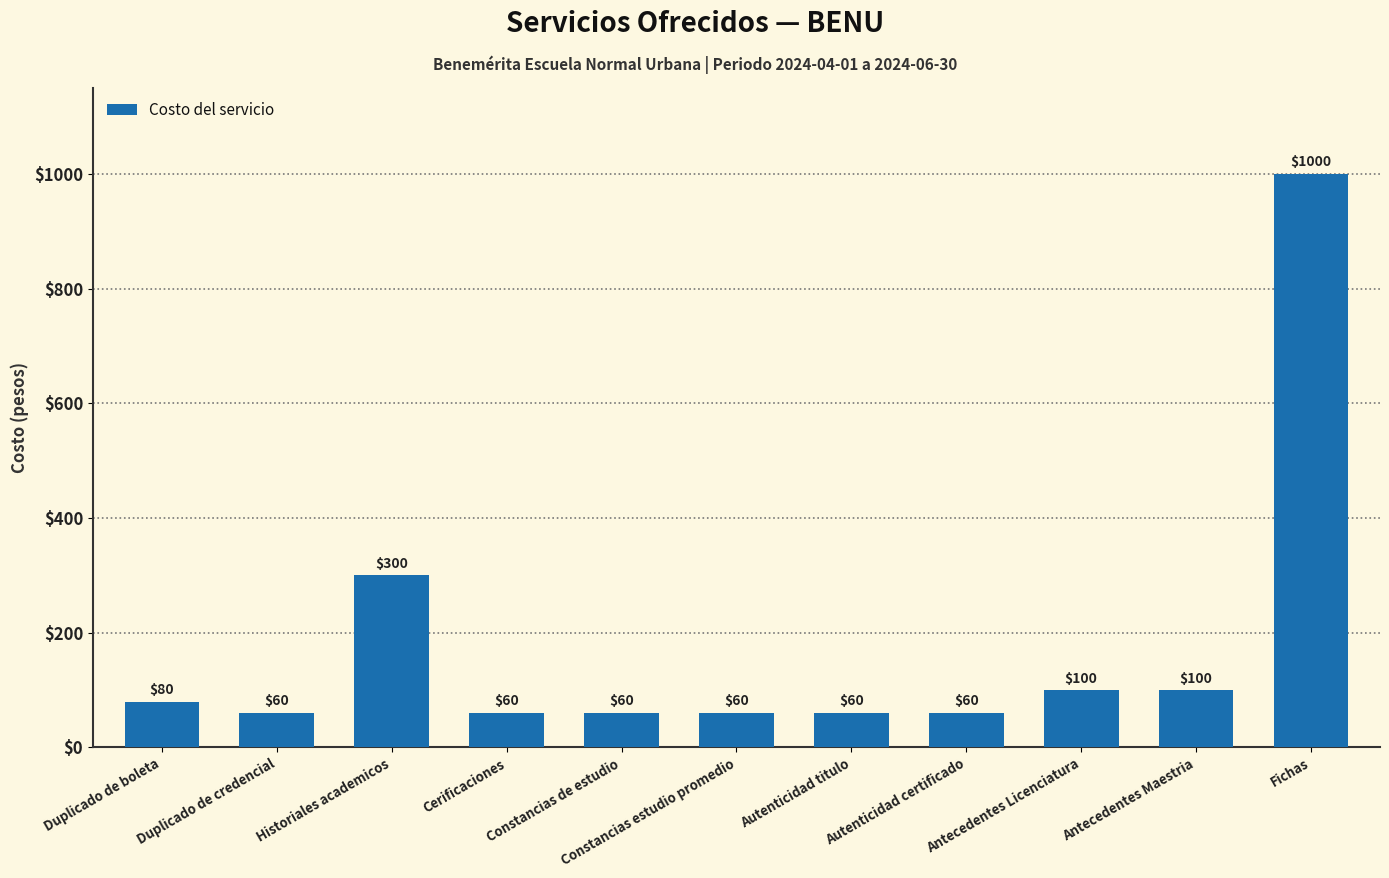

What is the value of the 2nd bar from the left?

60